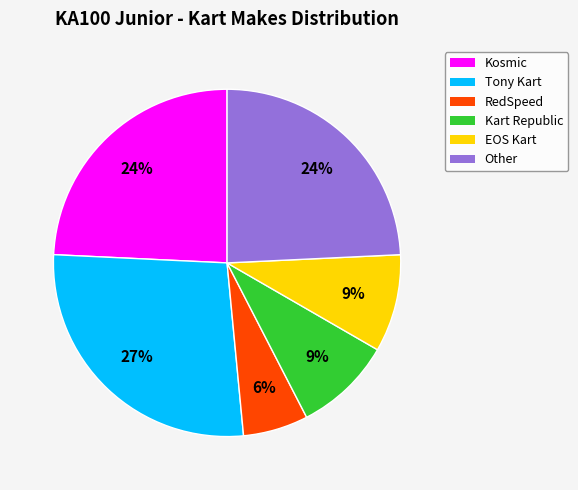

Which has a higher value, Kosmic or Tony Kart?

Tony Kart